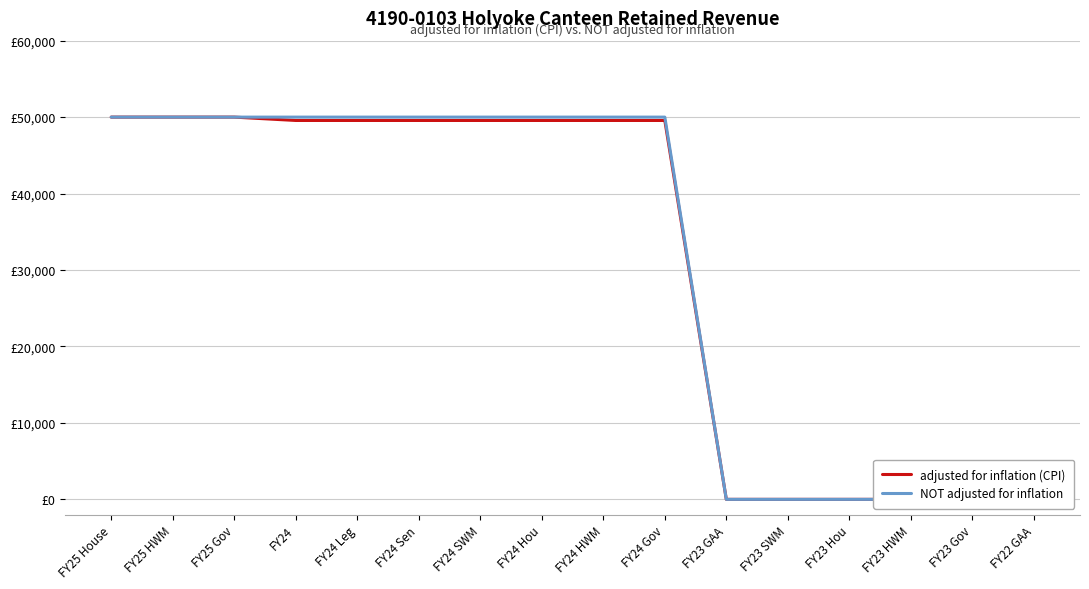

What is the total value across all series at FY24 Sen?

99562